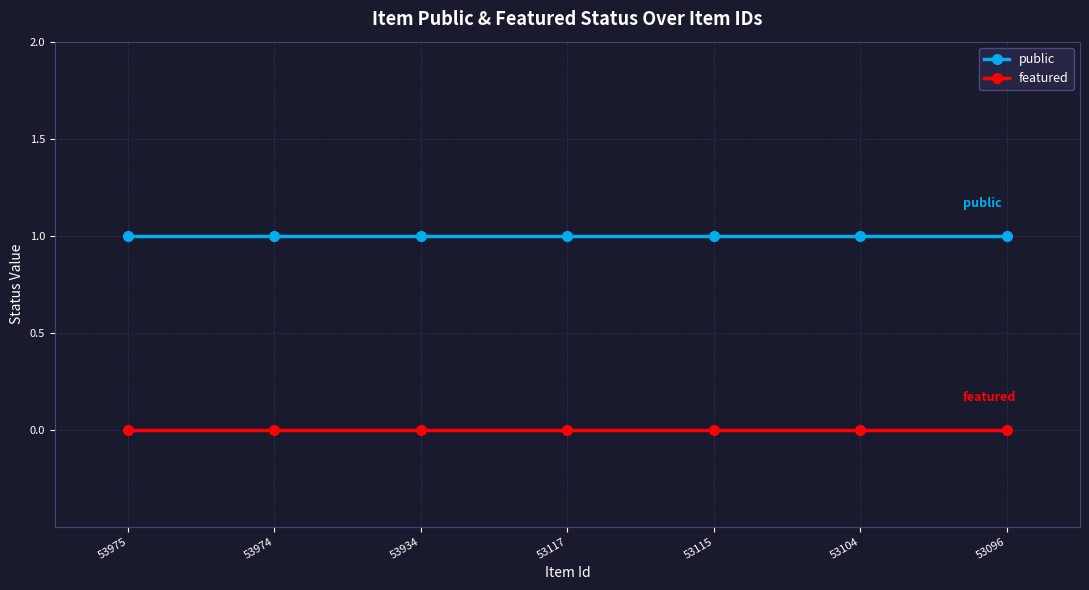

What is the minimum value for public?

1